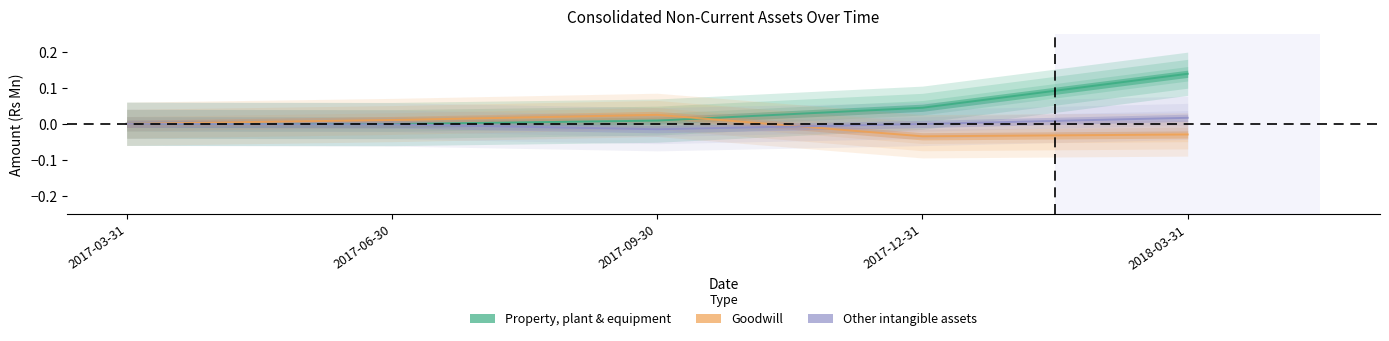

The Other intangible assets series shows 0.0 at 2018-03-31. True or false?

True